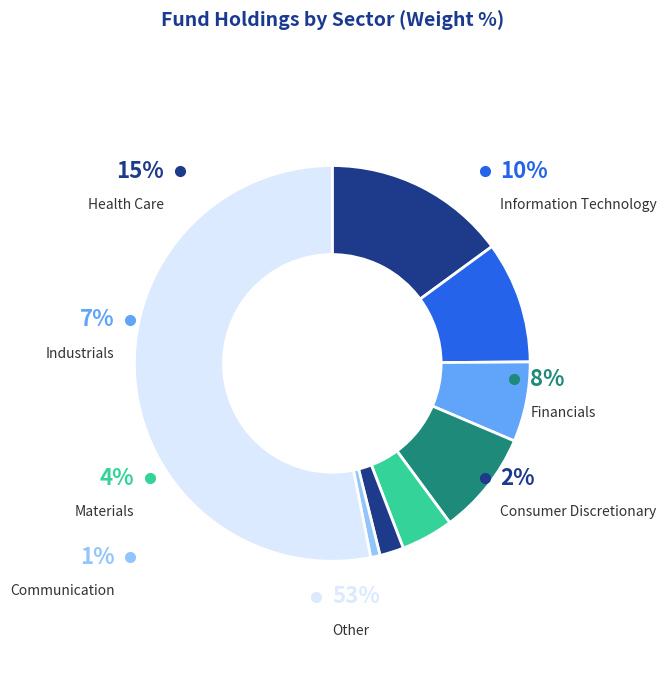

Does 27 represent more than half of the total?

No